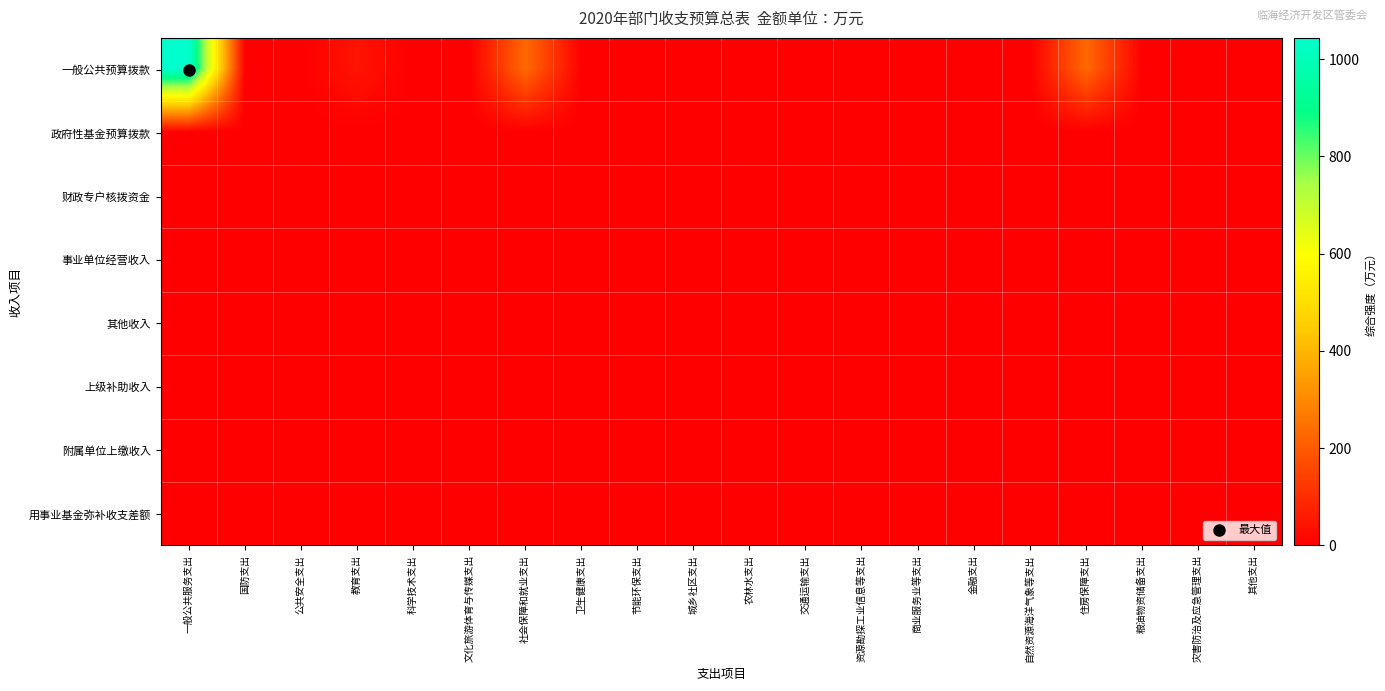

Between 公共安全支出 and 农林水支出, which is larger?

公共安全支出